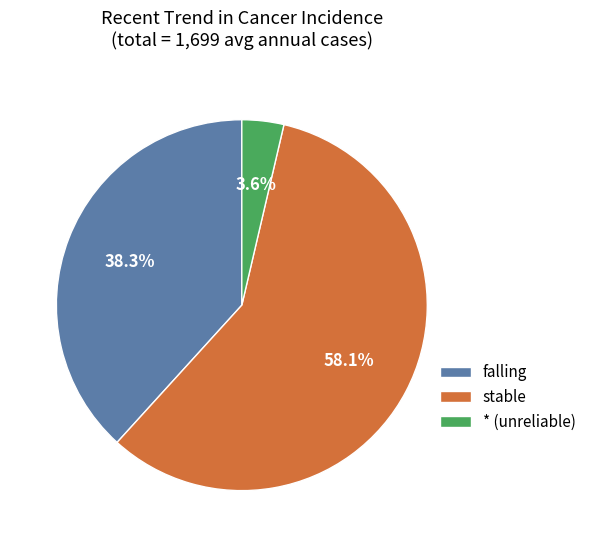

Which slice represents more than half of the pie?

stable